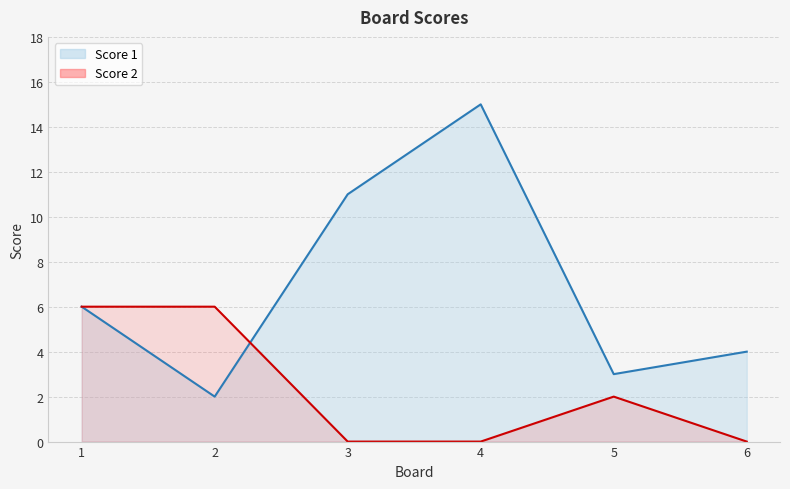

How many data points in Score 1 are less than 6?

3